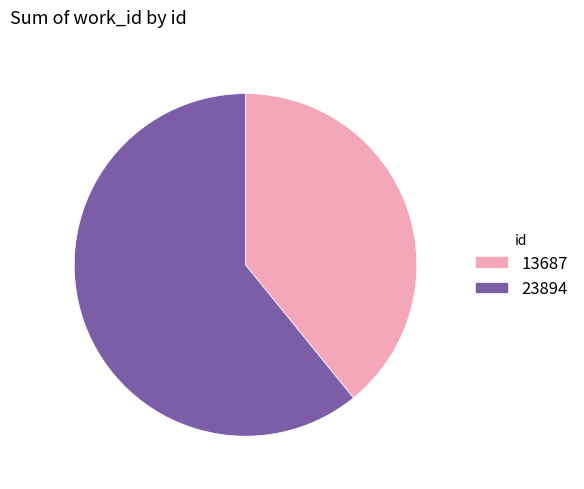

Which slice represents more than half of the pie?

23894